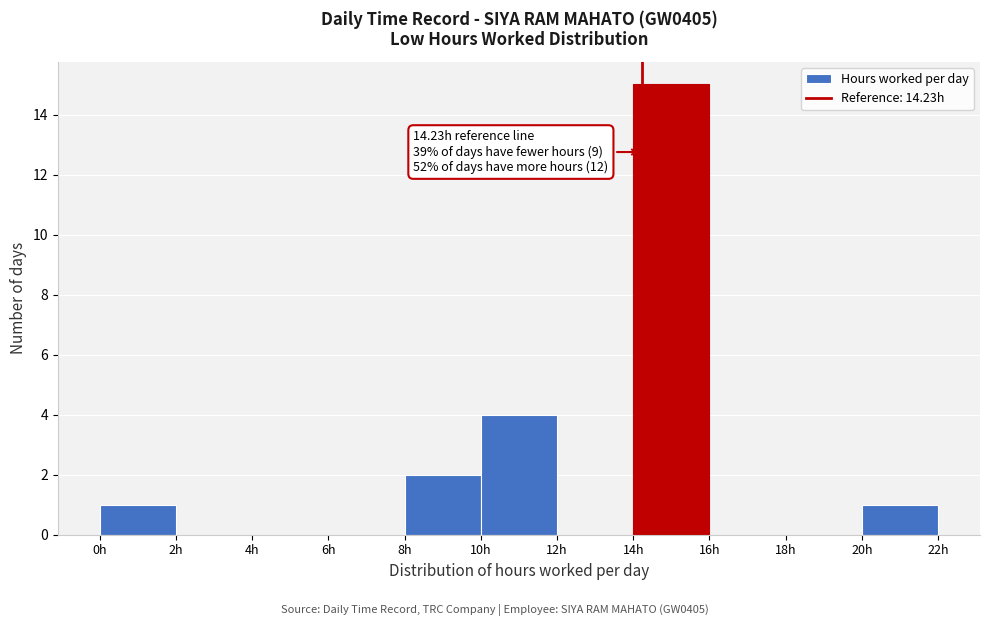

Which range on the x-axis has the tallest bar?

14 to 16